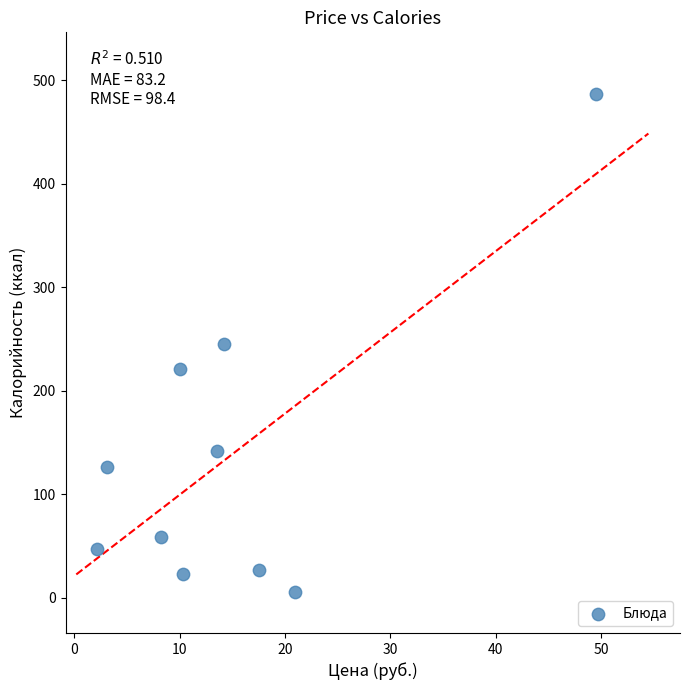

What is the range of X values (max minus min)?

47.3